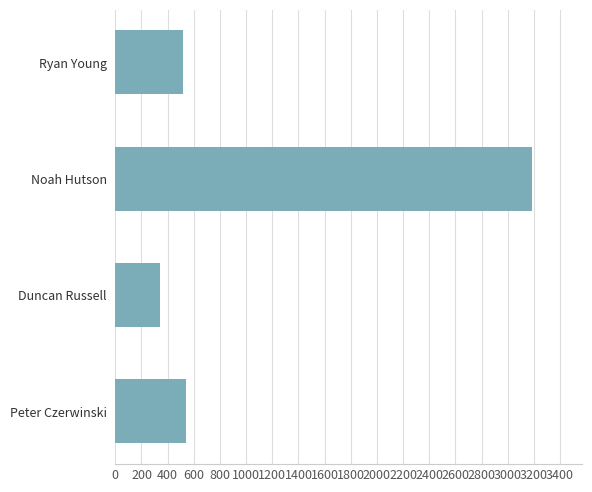

The value at Noah Hutson is 3186.7. True or false?

True